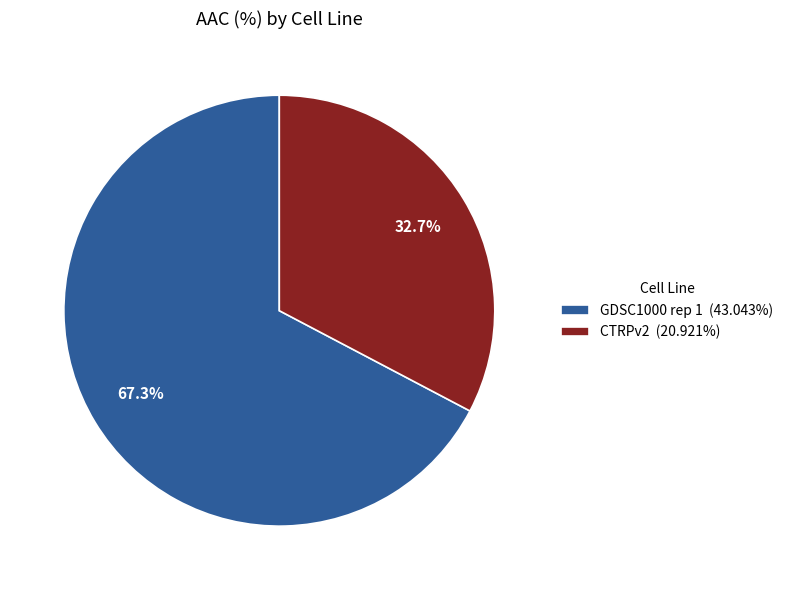

Is it true that GDSC1000 rep 1 is 67% of the pie?

True